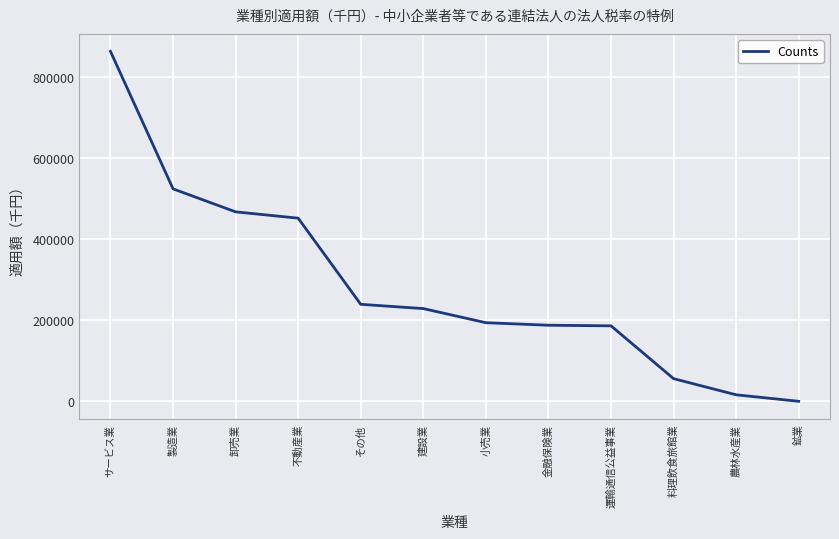

What is the difference between the values at 小売業 and その他?

45325